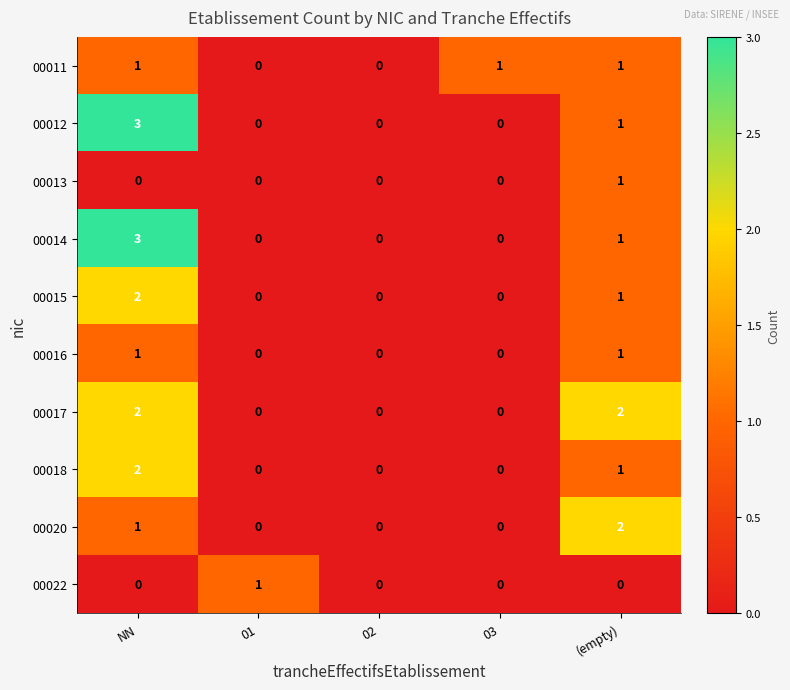

At which category is the sum across all series the highest?

NN